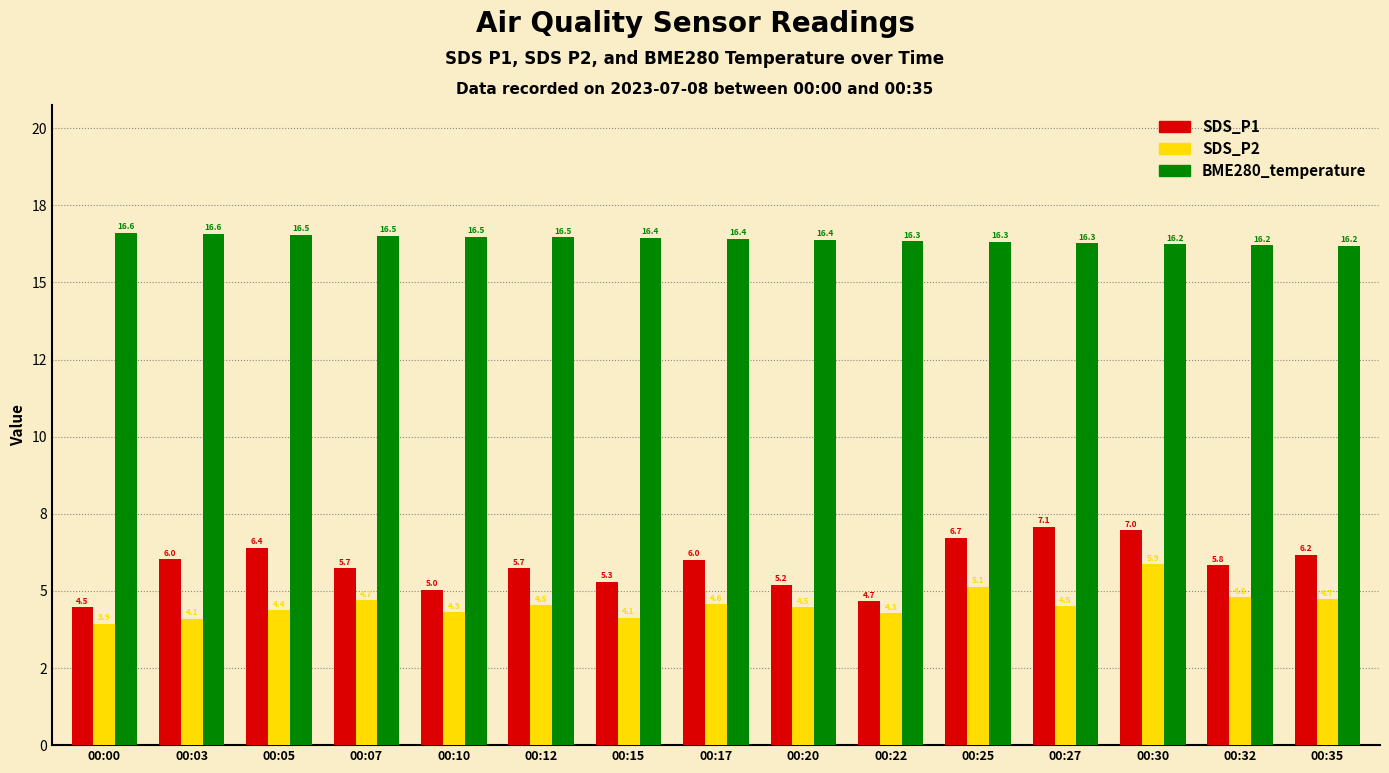

The SDS_P1 series shows 5.3 at 00:15. True or false?

True